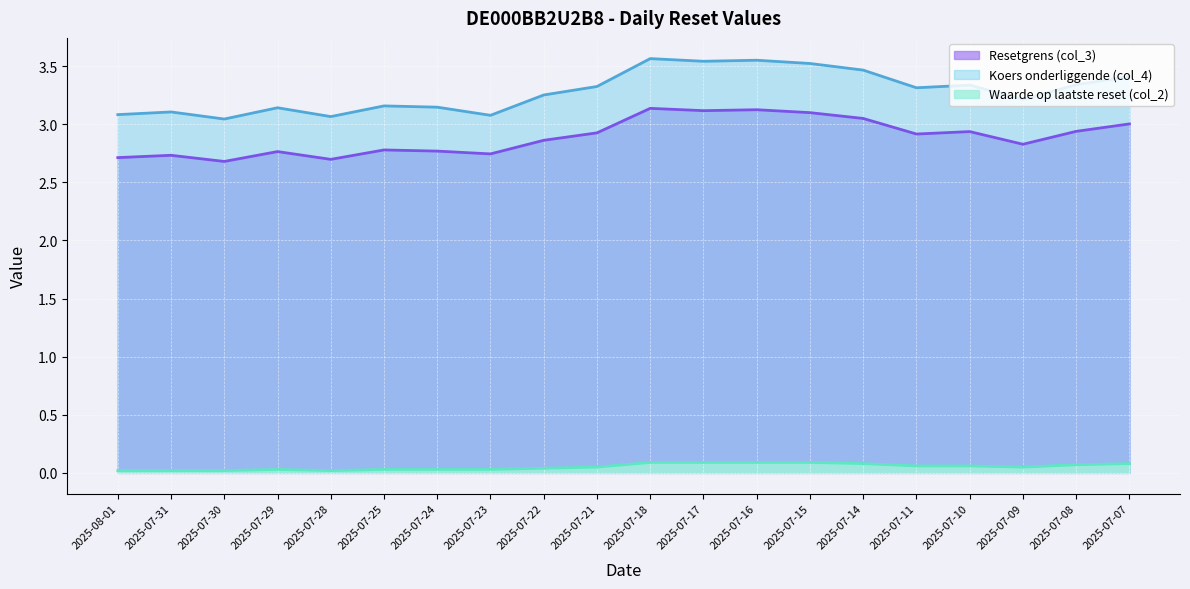

What is the label of the 15th point from the left?

2025-07-14